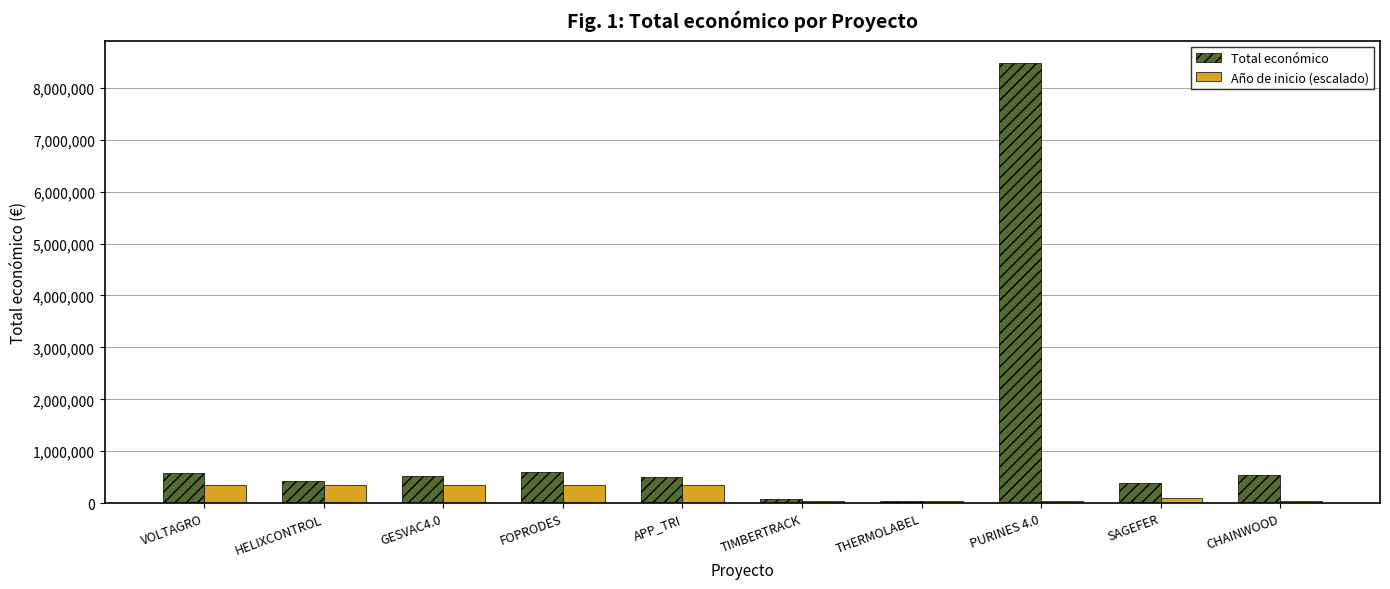

What value does the Total económico series have at THERMOLABEL, to the nearest 100?

45000